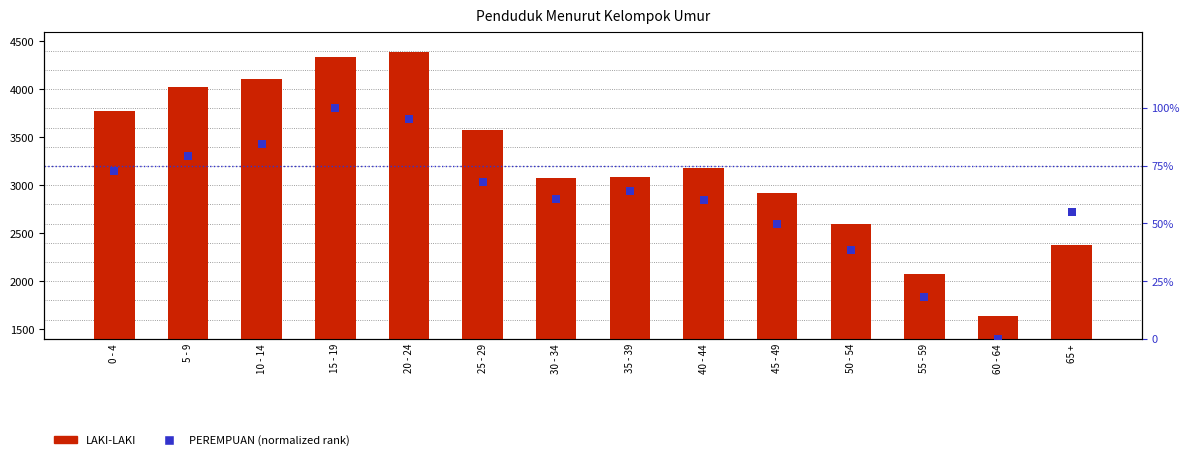

Which series has the largest total across all categories?

LAKI-LAKI